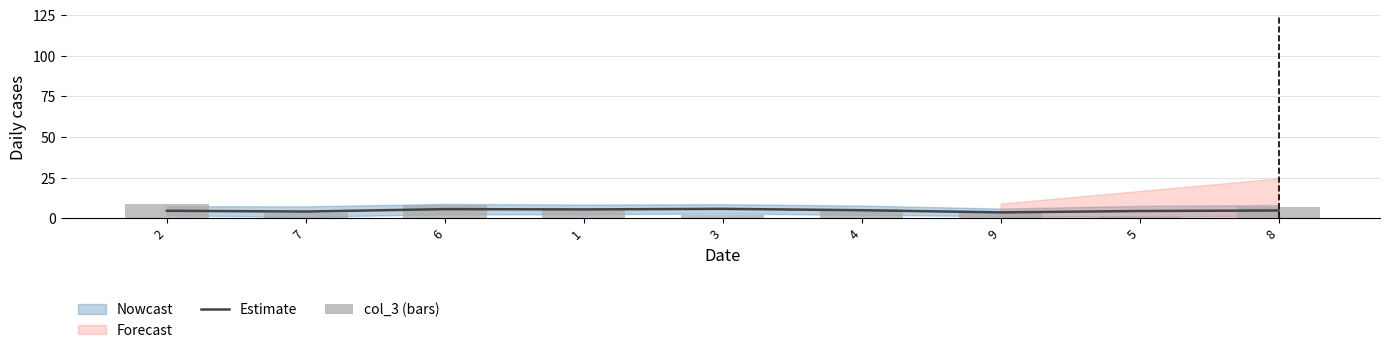

The value of col_3 (bars) at 9 is 4.0. True or false?

True